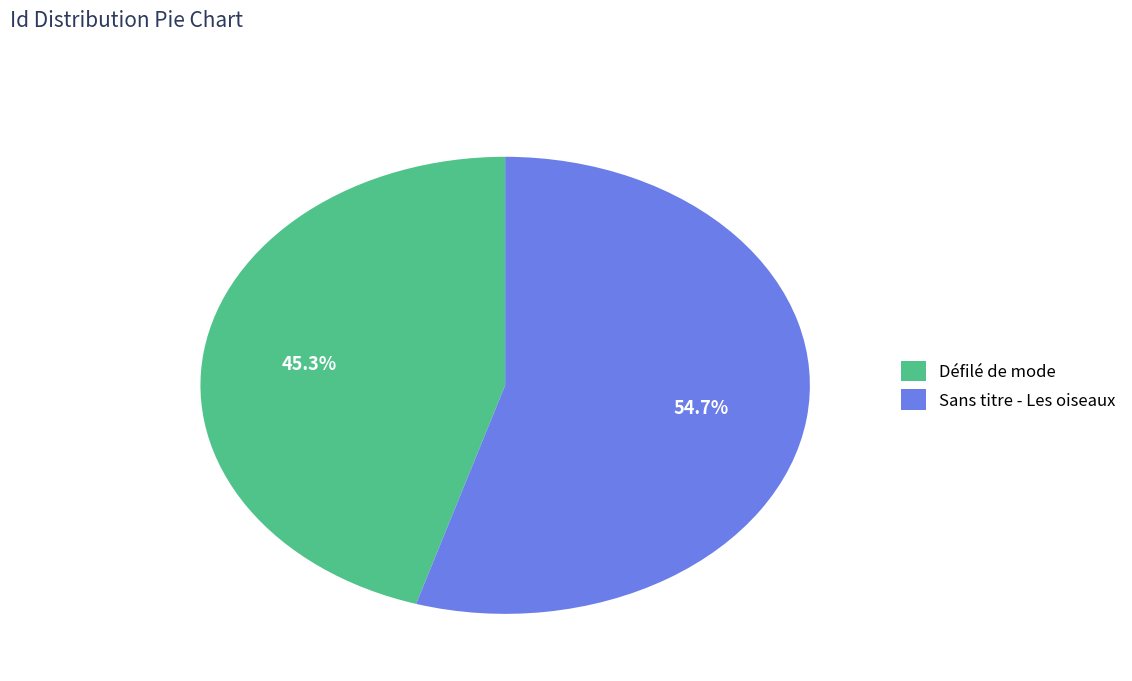

How many slices are in this pie chart?

2